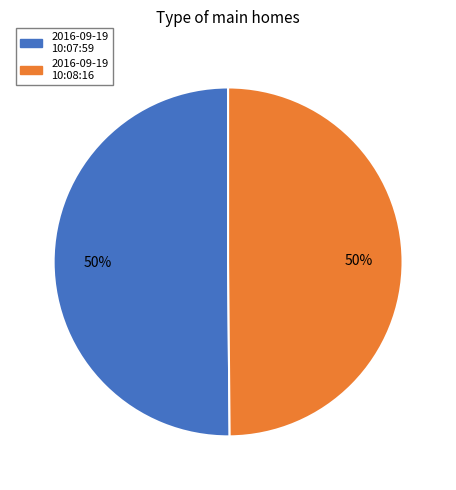

To the nearest percent, what is the average slice percentage?

50%